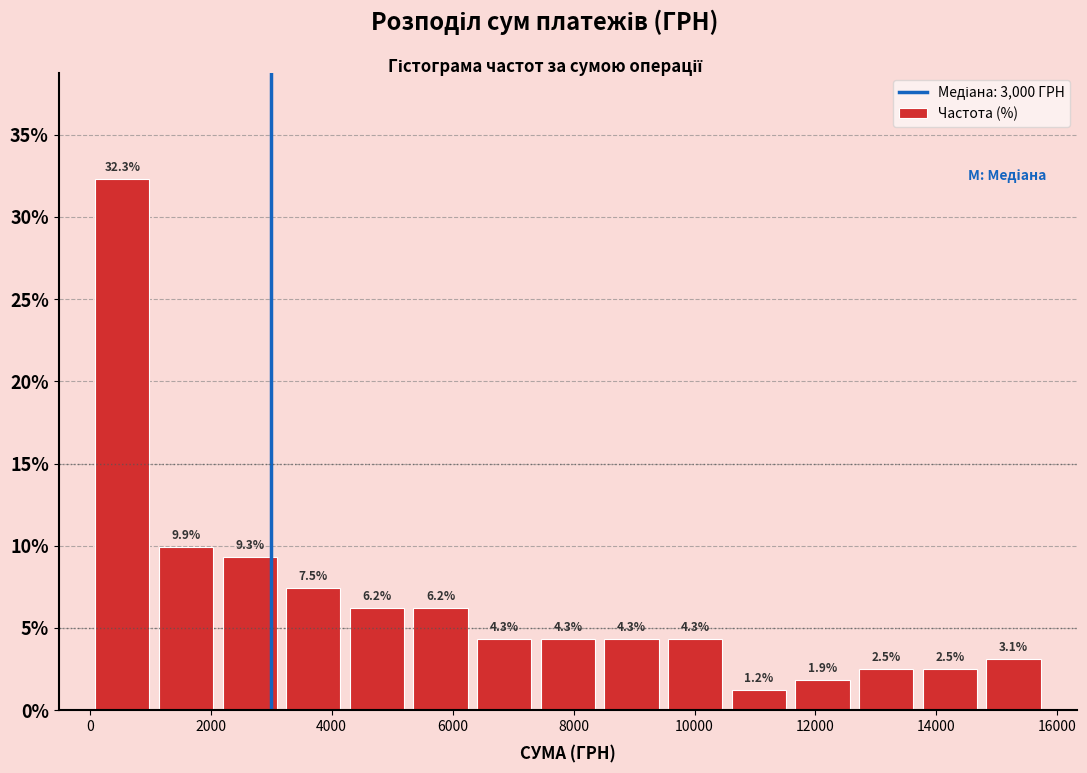

Reading left to right, transcribe this chart: for each bar, give the range it covers on the x-axis and its height. The bar edges are not printed on the chart, so give them approximately, as read against the axis.

0 to 1000: 32.3
1000 to 2200: 9.9
2200 to 3200: 9.3
3200 to 4200: 7.5
4200 to 5200: 6.2
5200 to 6400: 6.2
6400 to 7400: 4.3
7400 to 8400: 4.3
8400 to 9400: 4.3
9400 to 10600: 4.3
10600 to 11600: 1.2
11600 to 12600: 1.9
12600 to 13600: 2.5
13600 to 14800: 2.5
14800 to 15800: 3.1